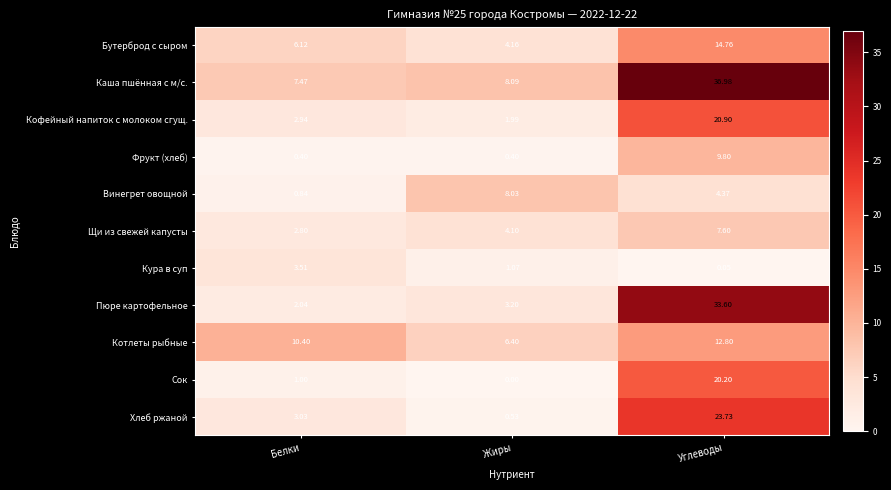

Which series has the widest spread of values?

Пюре картофельное